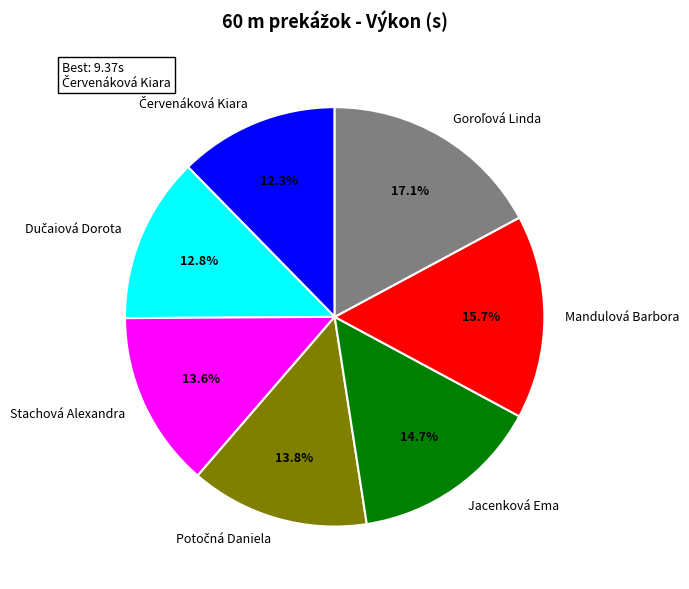

To the nearest percent, what is the difference between the largest and smallest slice percentages?

5%